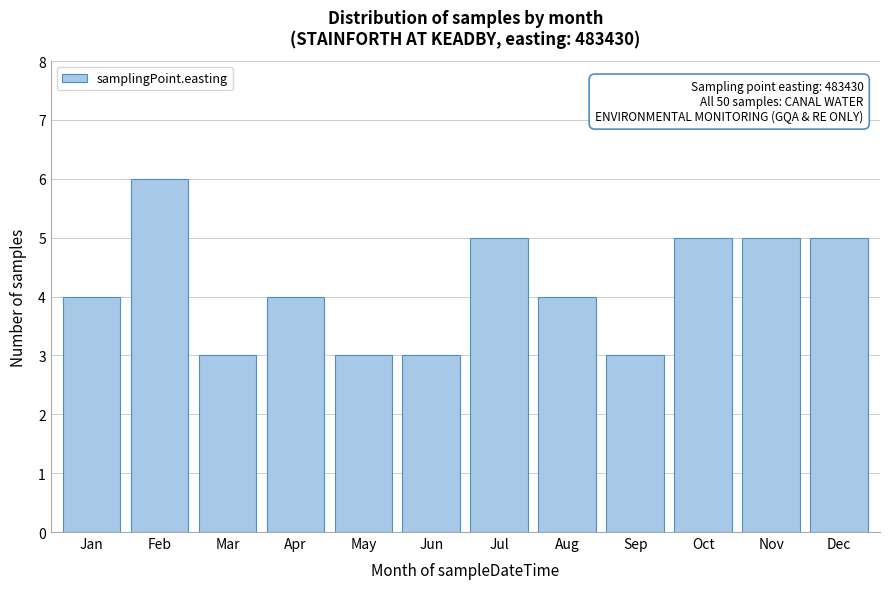

Reading left to right, list all the values displayed in this chart.

4	6	3	4	3	3	5	4	3	5	5	5